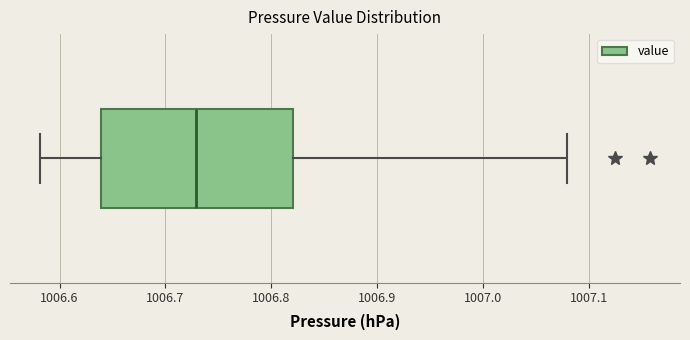

Transcribe this box plot: give where the median line is, the range the box spans, and where the two whiskers end, as read against the x-axis. The values are not printed on the chart, so give them approximately, as read against the axis.

median 1006.73, box 1006.64 to 1006.82, whiskers 1006.58 to 1007.08